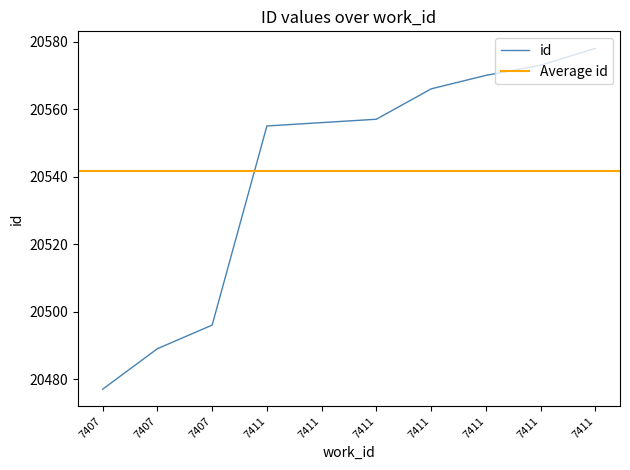

At which label is the value closest to 20527?

7411